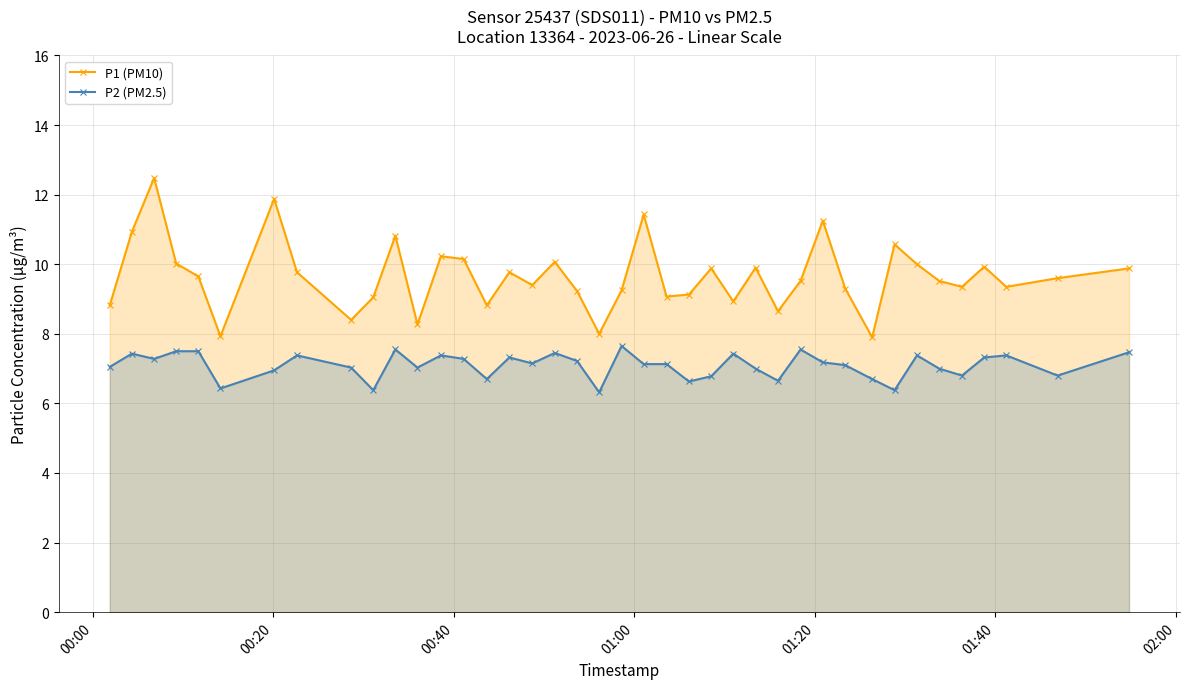

True or false: P1 (PM10) and P2 (PM2.5) intersect in this chart.

False